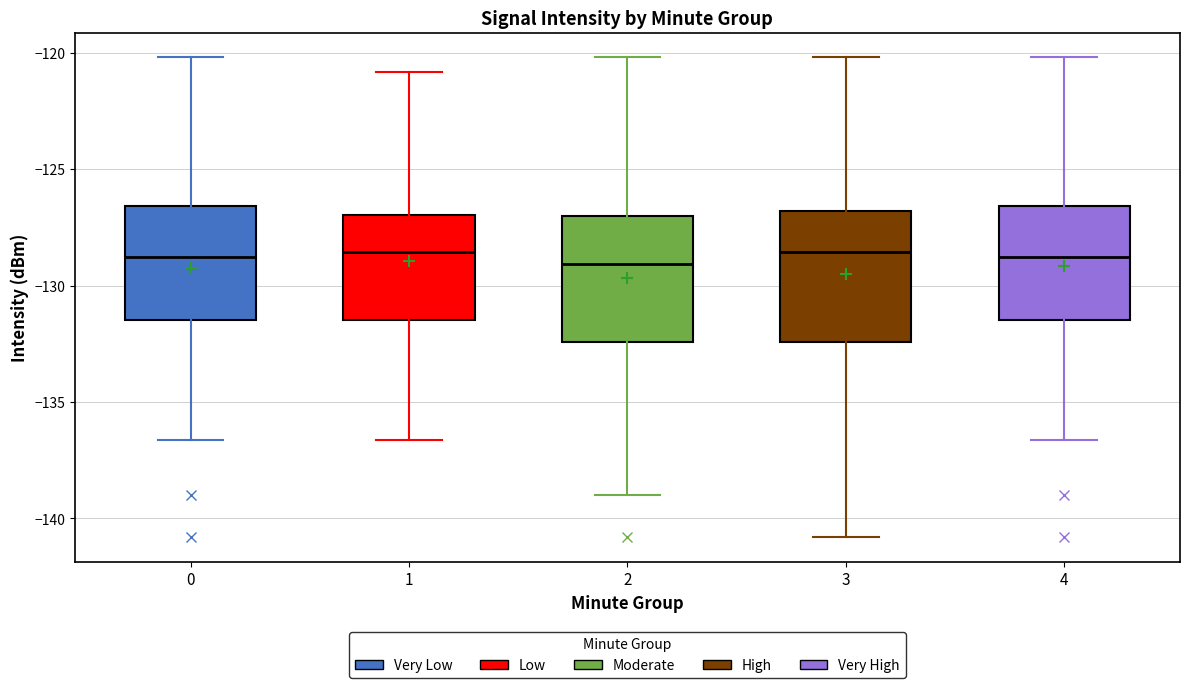

Where does the upper whisker of the box at x = 4 end on the y-axis? The values are not printed on the chart, so give them approximately, as read against the axis.

-120.0